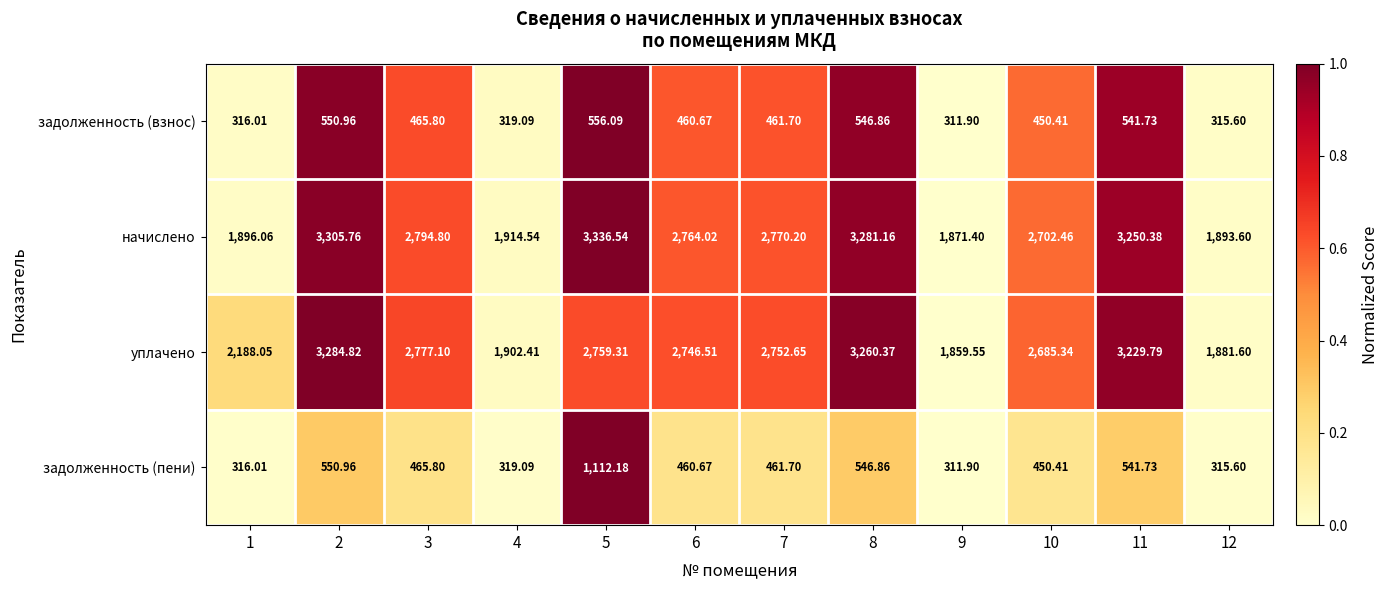

Rank the series by their maximum value, from lowest to highest.

задолженность (взнос), задолженность (пени), уплачено, начислено